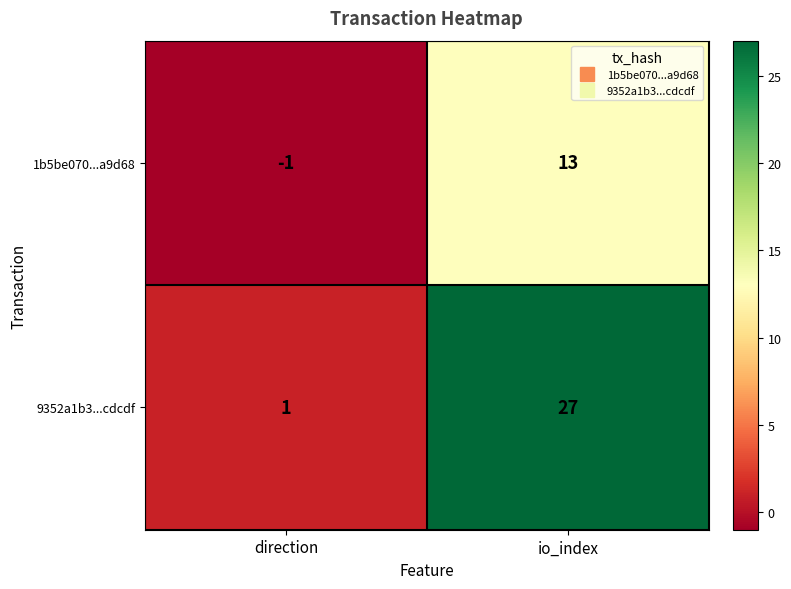

What is the total value across all series at io_index?

40